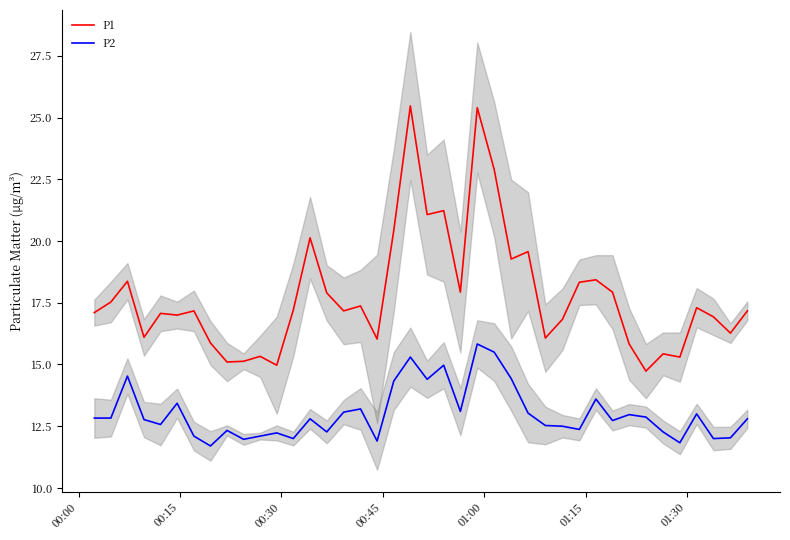

How many categories are shown in the chart?

40